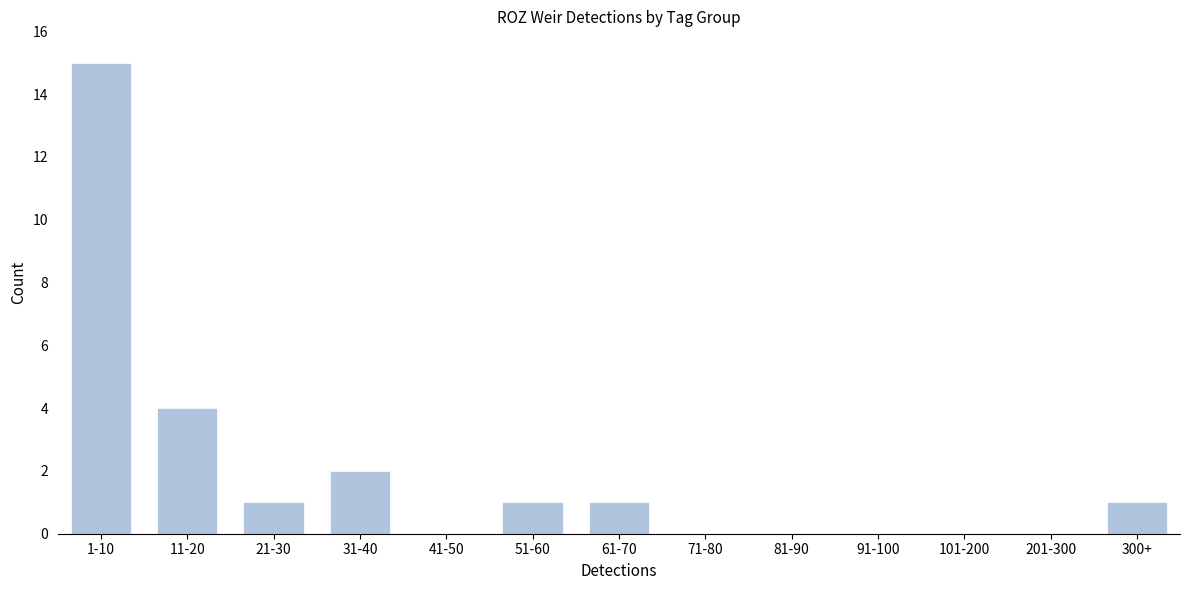

Reading left to right, list all the values displayed in this chart.

1-10=15	11-20=4	21-30=1	31-40=2	41-50=0	51-60=1	61-70=1	71-80=0	81-90=0	91-100=0	101-200=0	201-300=0	300+=1